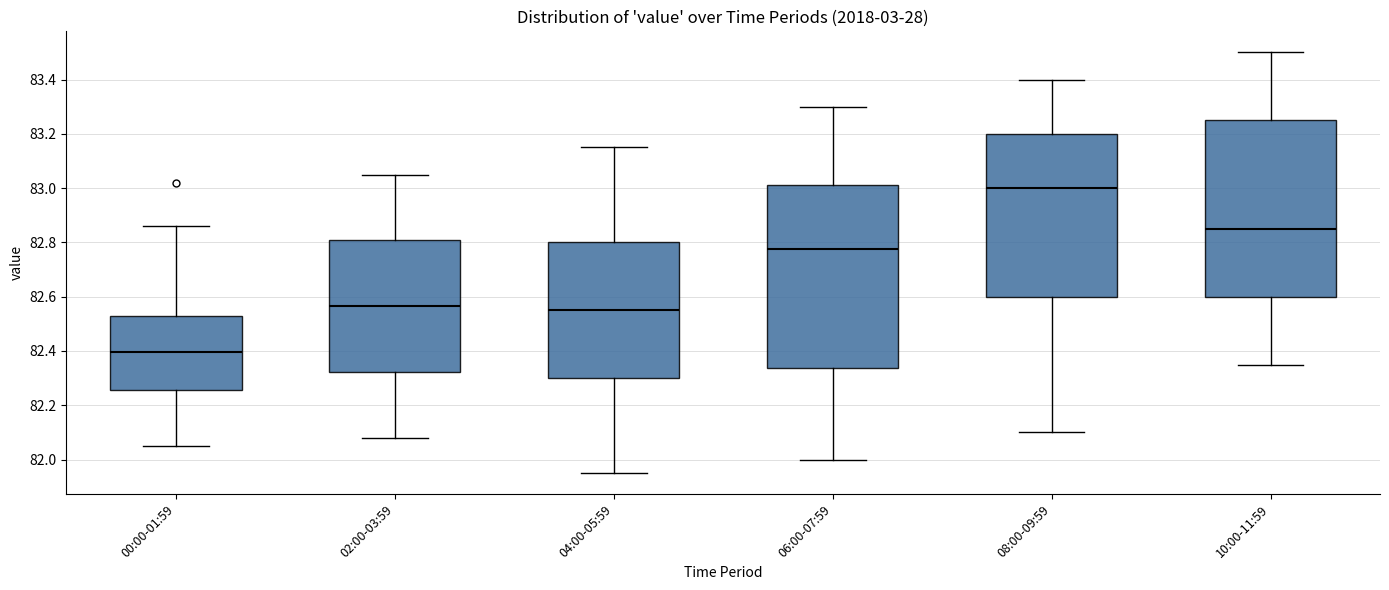

Comparing the boxes themselves (not the whiskers), which one is the tallest?

06:00-07:59